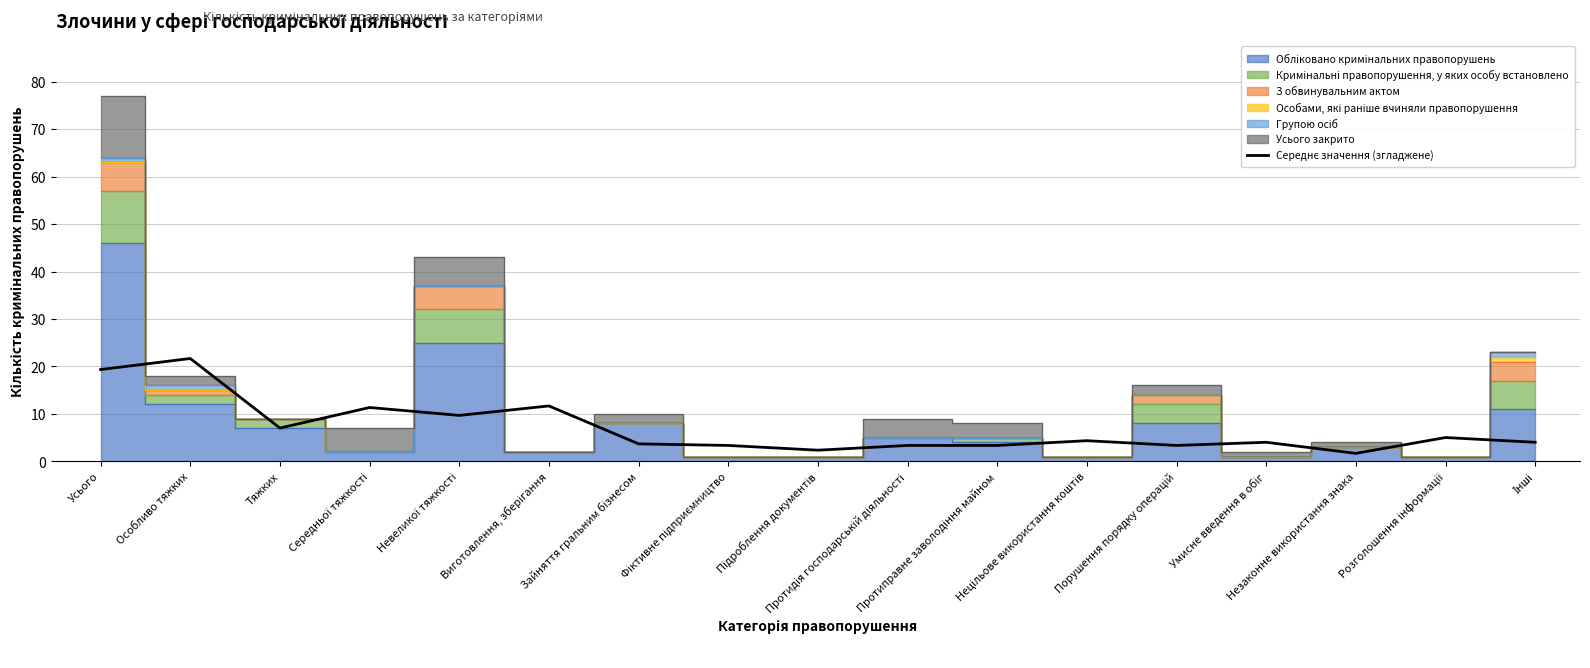

How many points are higher than both their immediate neighbors (excluding endpoints)?

6